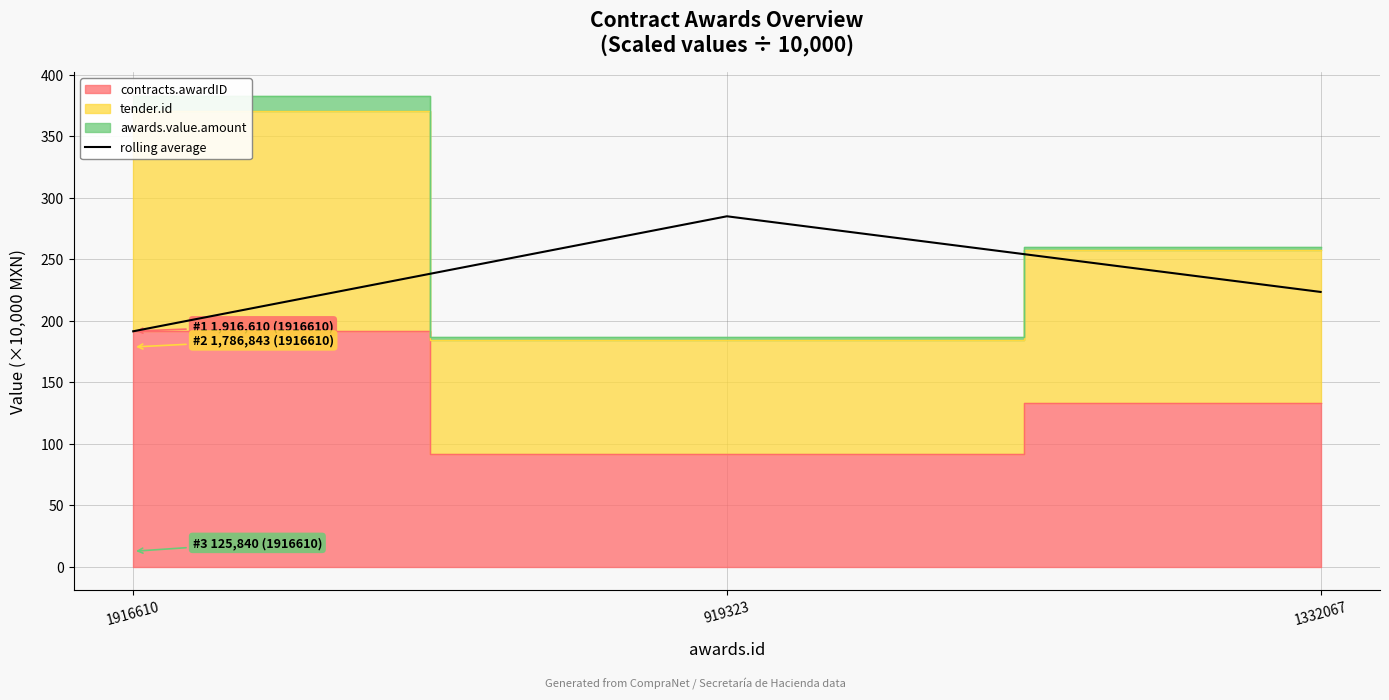

What is the greatest value displayed?

285.0